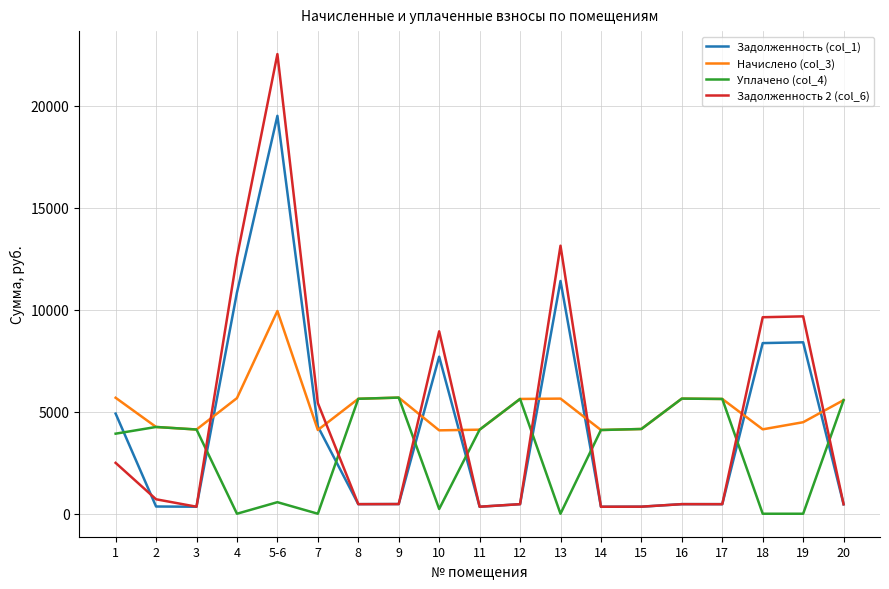

Where does the Уплачено (col_4) series first go above 4123?

2